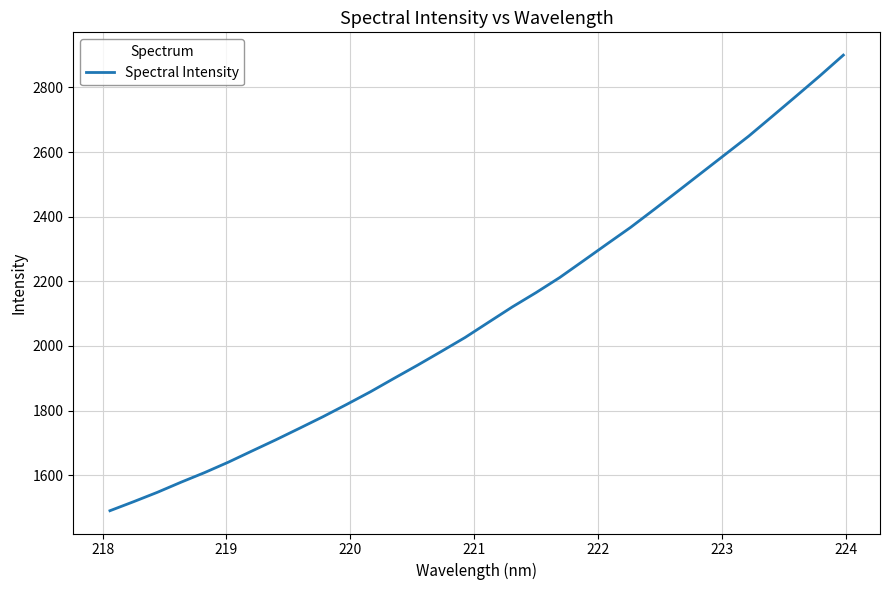

What is the difference between the maximum and minimum values?

1409.8